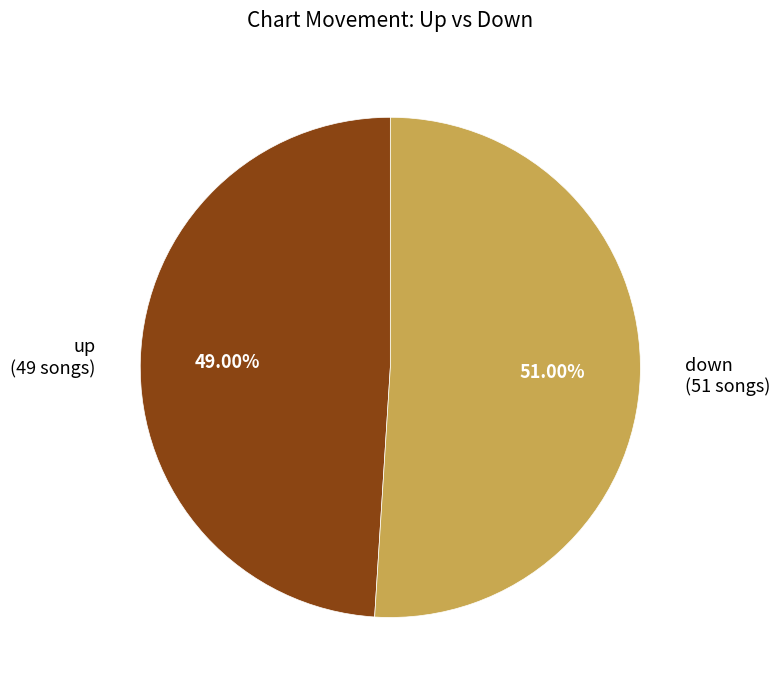

What is the ratio of the value at down to the value at up?

1.0